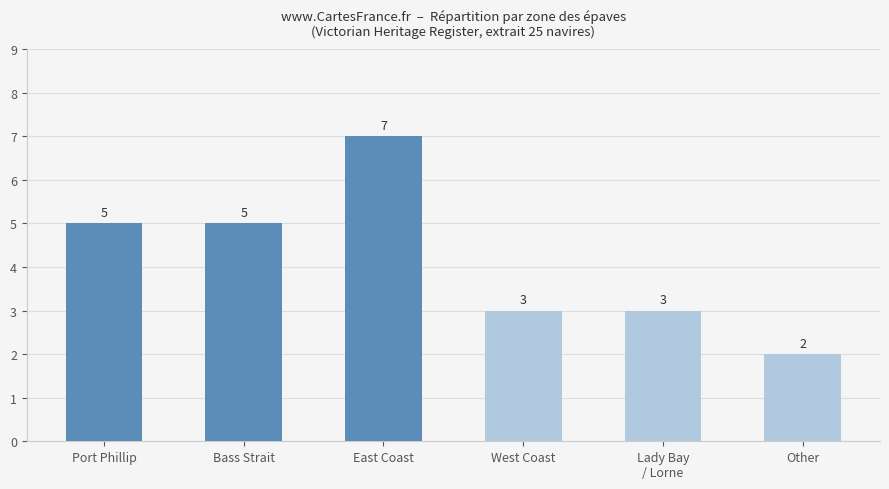

Reading right to left, what are all the values shown in this chart?

Other=2	Lady Bay
/ Lorne=3	West Coast=3	East Coast=7	Bass Strait=5	Port Phillip=5